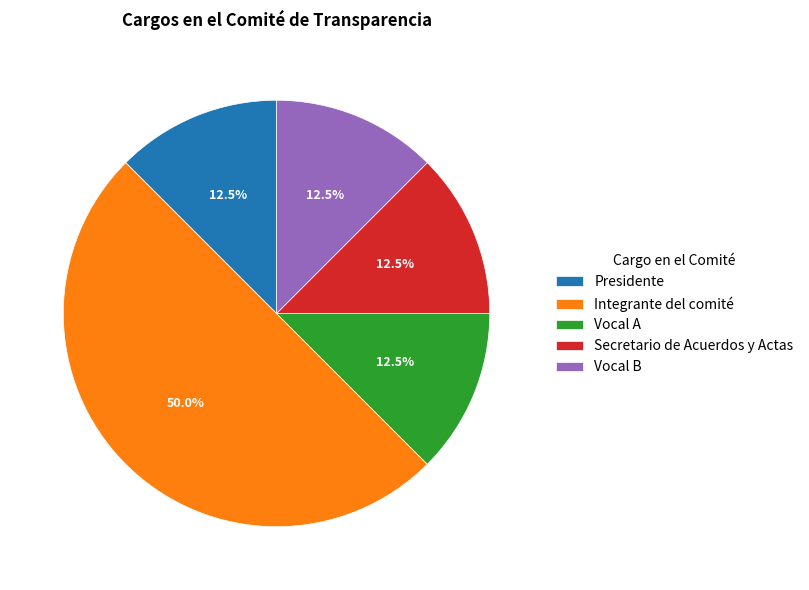

To the nearest percent, what is the combined percentage of Vocal B and Integrante del comité?

62%